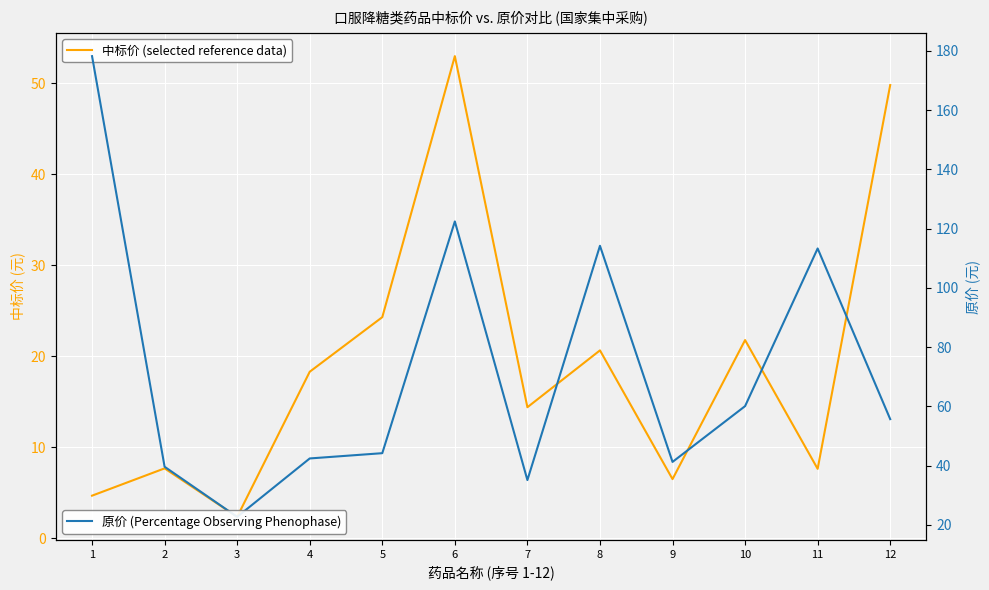

Is the value of 原价 at 11 greater than the value of 中标价 at 10?

Yes